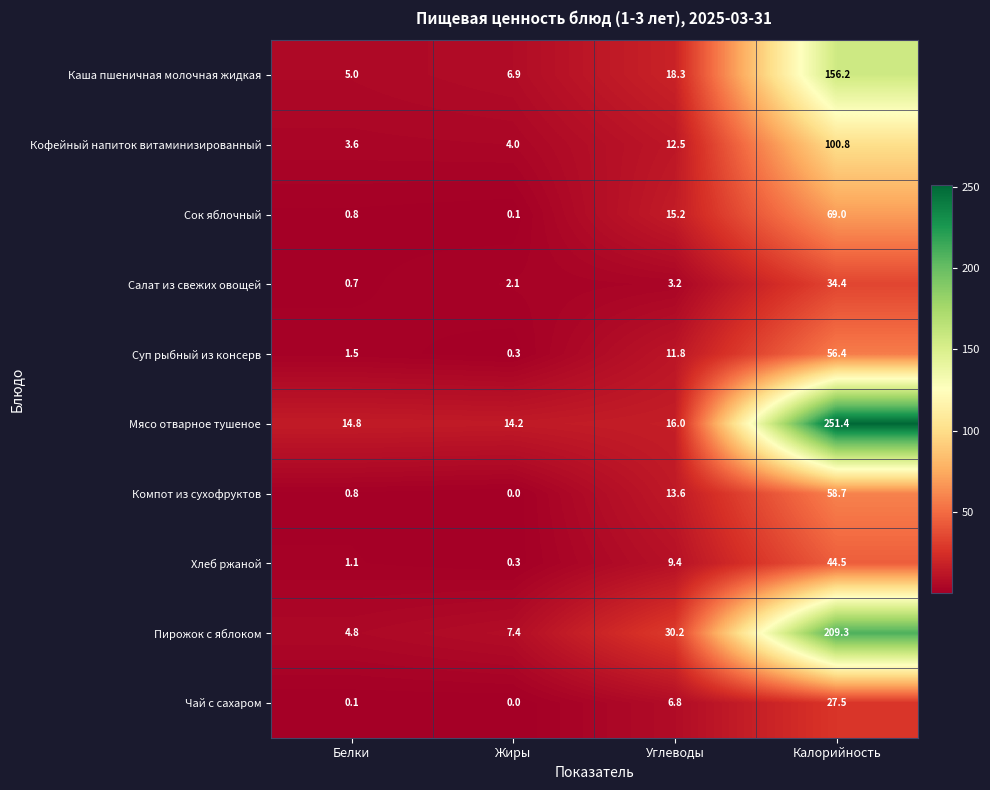

What is the sum of all Чай с сахаром values?

34.4